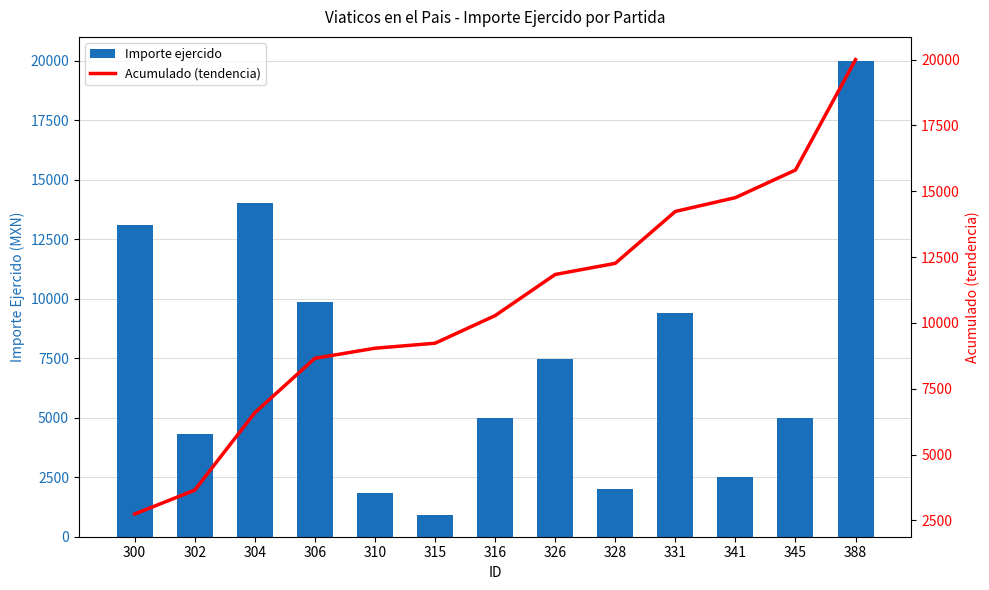

What is the difference between the highest and lowest values at 326?

4387.8